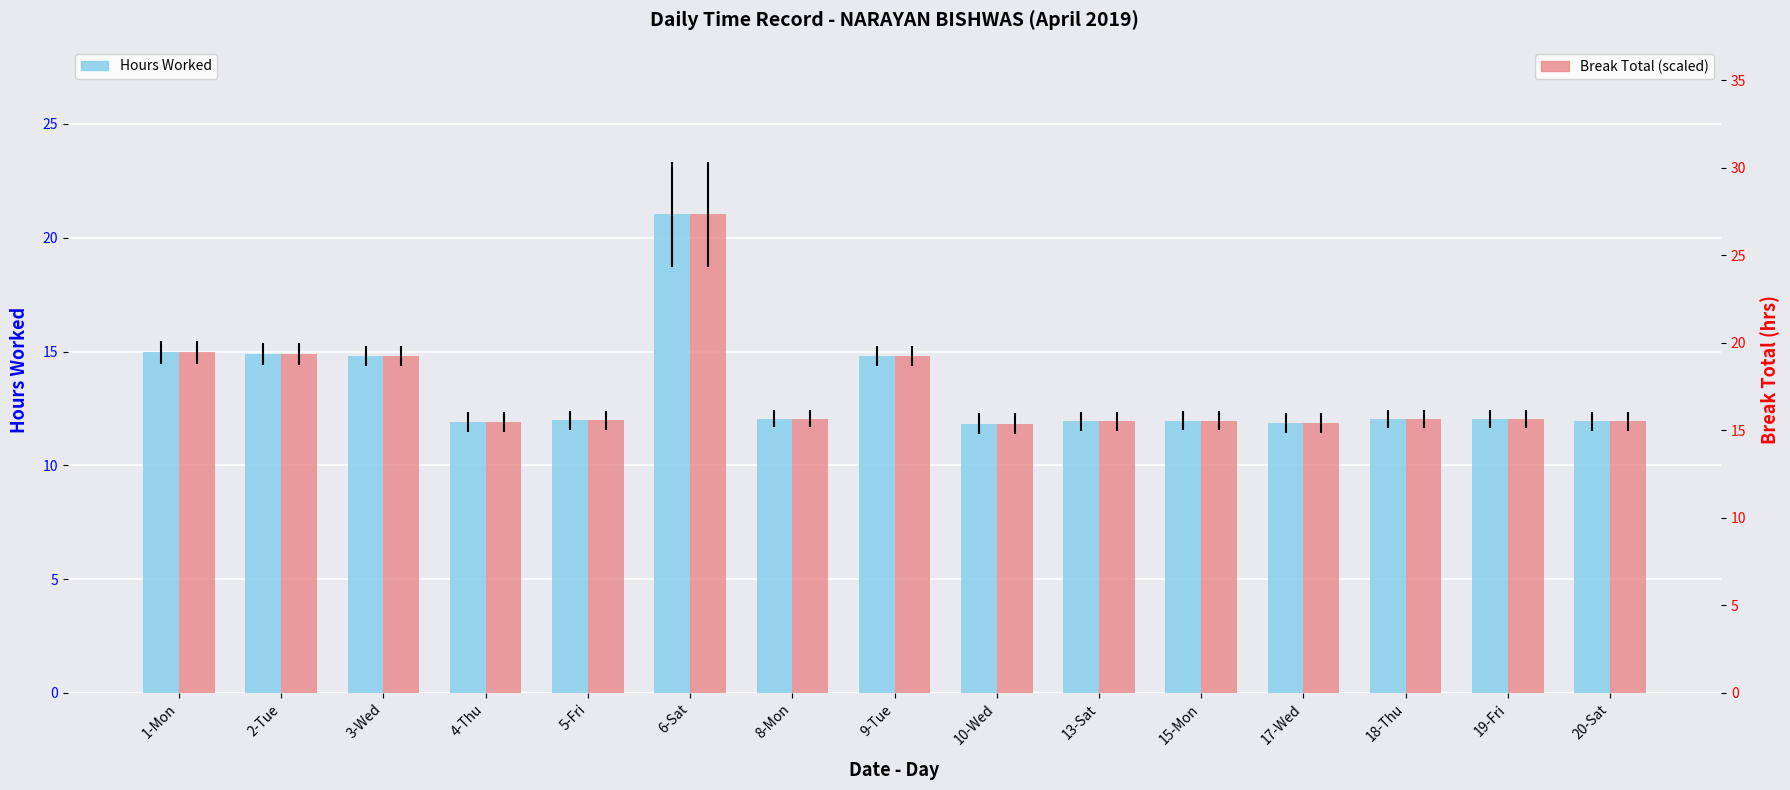

Reading left to right, what are all the values shown in this chart?

Hours Worked: 1-Mon=15.0	2-Tue=14.9	3-Wed=14.8	4-Thu=11.9	5-Fri=12.0	6-Sat=21.0	8-Mon=12.1	9-Tue=14.8	10-Wed=11.8	13-Sat=11.9	15-Mon=12.0	17-Wed=11.8	18-Thu=12.0	19-Fri=12.0	20-Sat=11.9
Break Total (scaled): 1-Mon=19.4	2-Tue=19.4	3-Wed=19.3	4-Thu=15.5	5-Fri=15.6	6-Sat=27.3	8-Mon=15.7	9-Tue=19.2	10-Wed=15.4	13-Sat=15.5	15-Mon=15.6	17-Wed=15.4	18-Thu=15.6	19-Fri=15.6	20-Sat=15.5